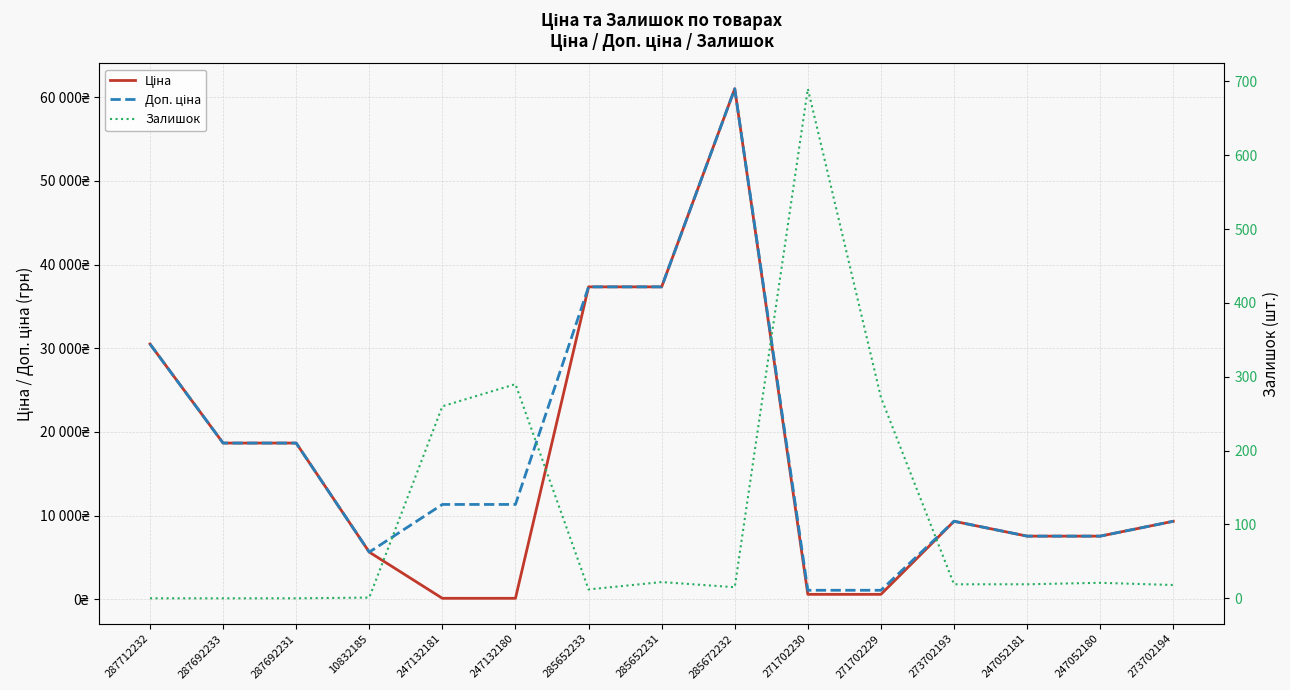

The Залишок series shows 272.0 at 271702229. True or false?

True